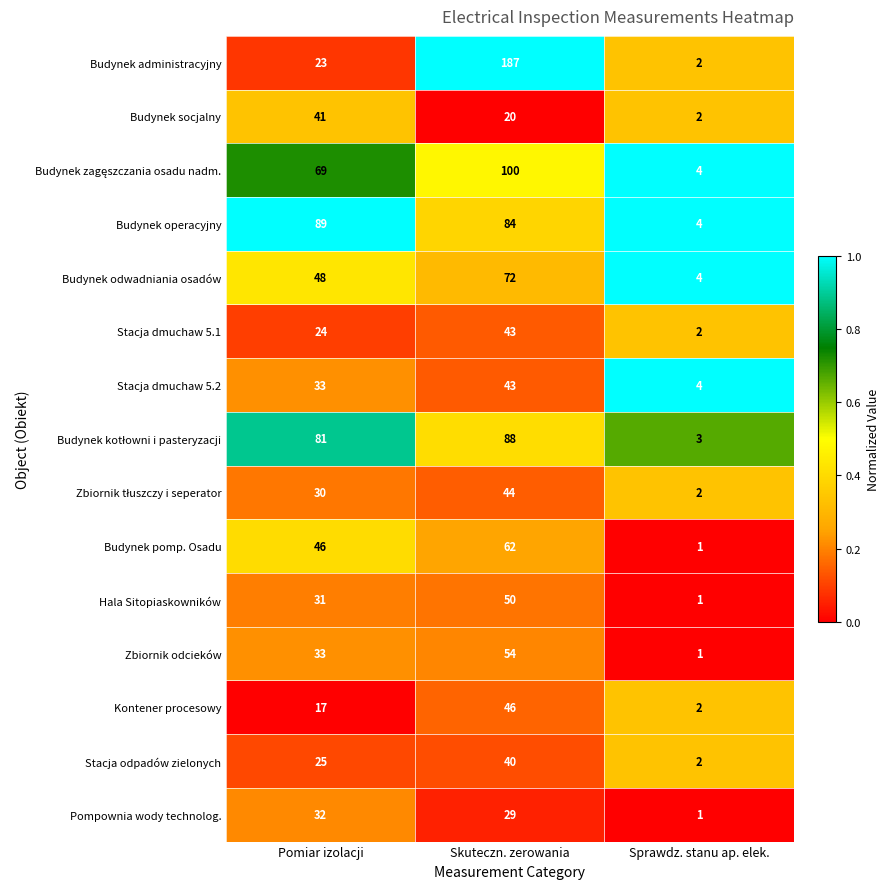

List the labels in order of Budynek odwadniania osadów value, smallest first.

Sprawdz. stanu ap. elek., Pomiar izolacji, Skuteczn. zerowania